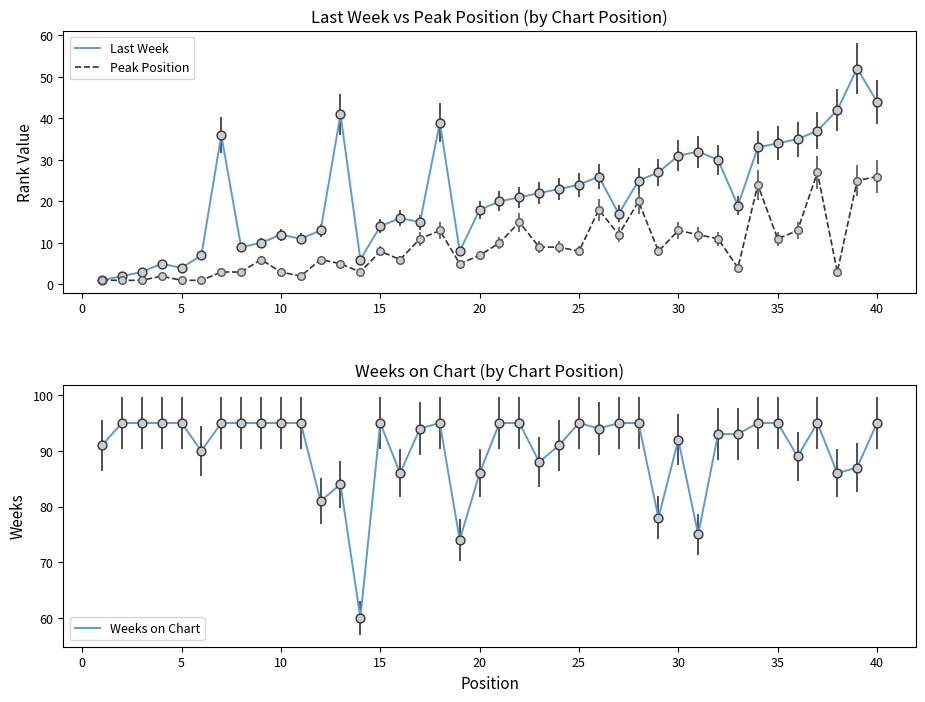

The Peak Position series shows 7 at 35. True or false?

False